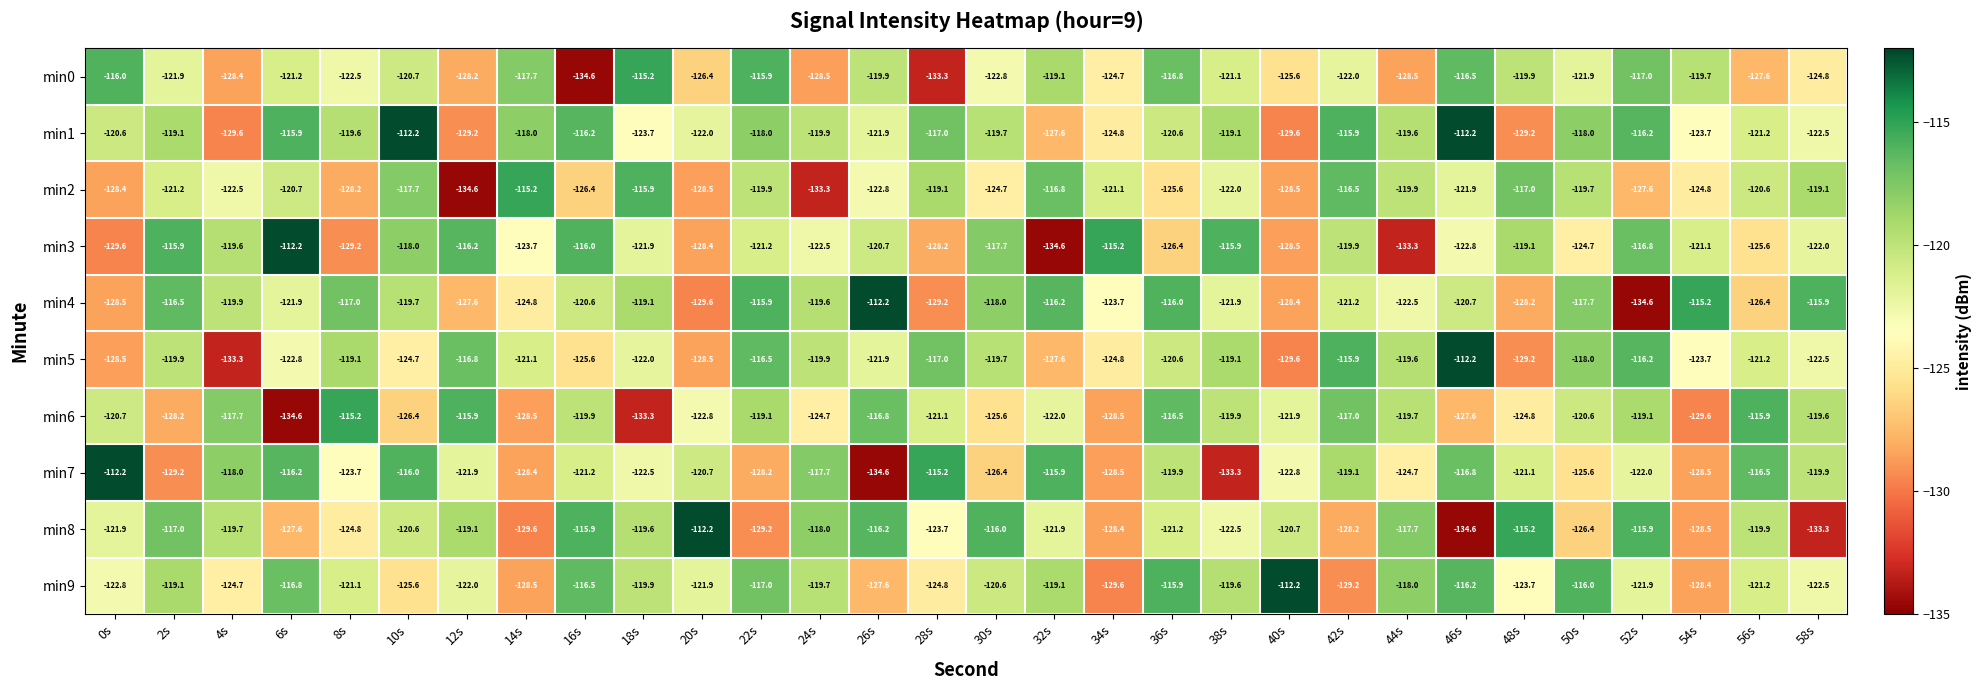

Which series has the largest total across all categories?

min1